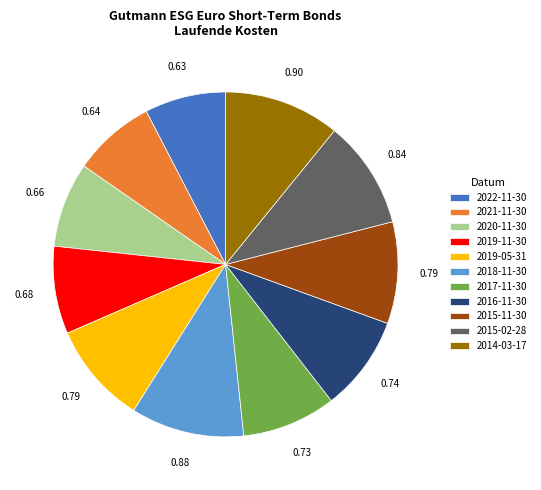

Combined, do 2019-11-30 and 2018-11-30 account for over 50%?

No